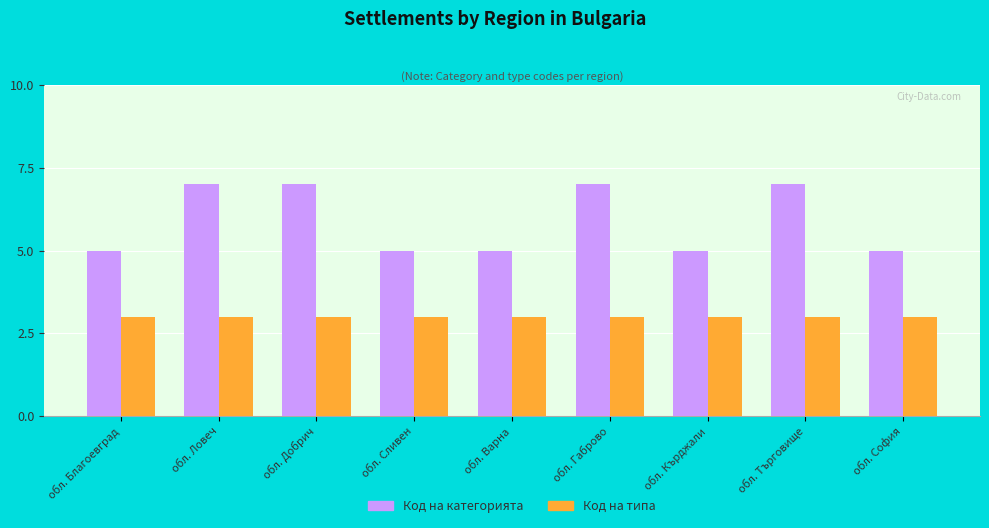

What is the label of the 7th bar from the right?

обл. Добрич